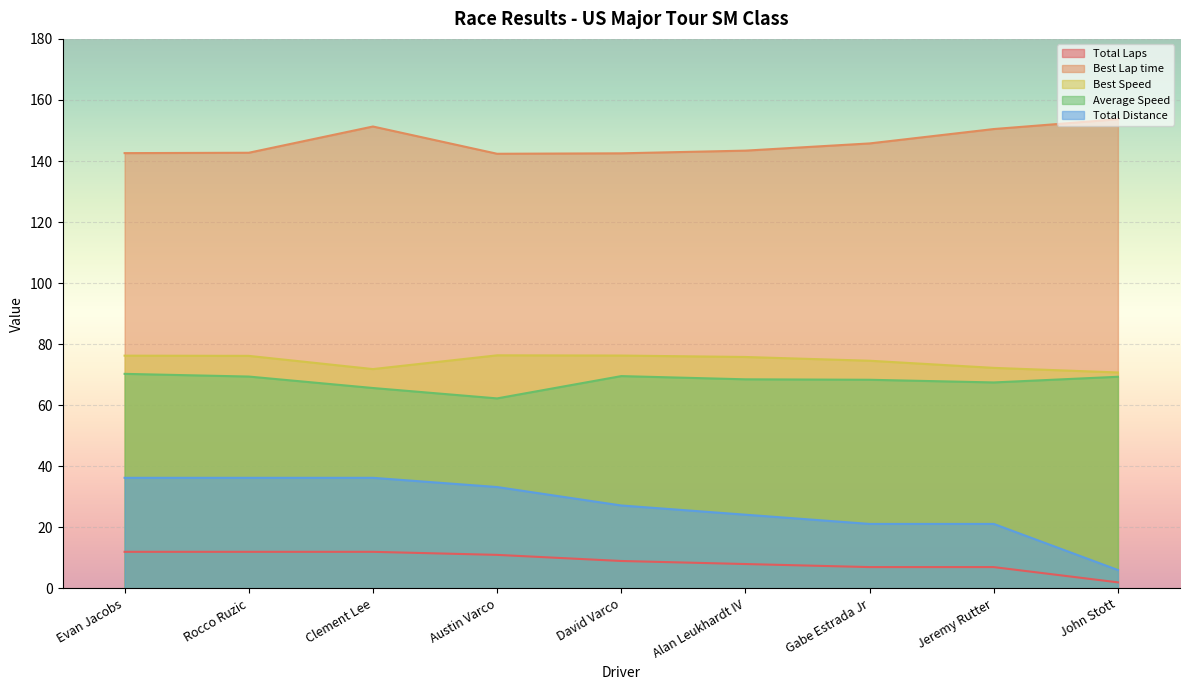

Which series changed the most between Evan Jacobs and Rocco Ruzic?

Average Speed